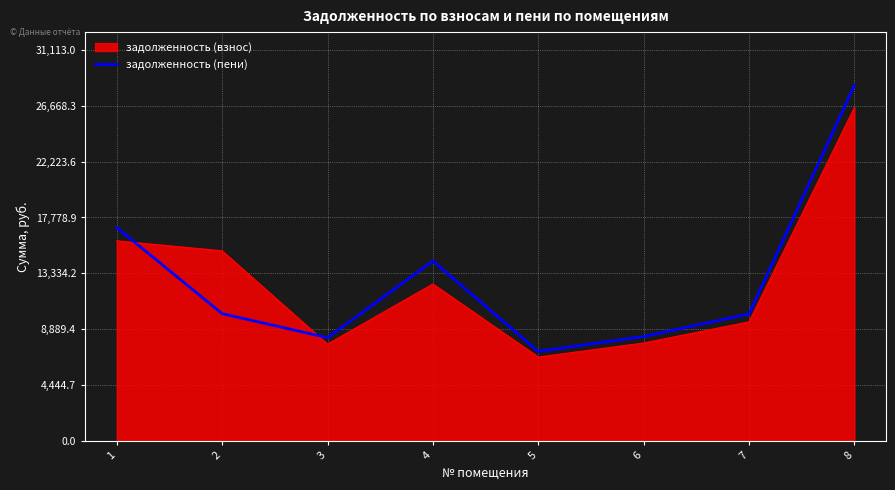

Read the задолженность (взнос) value at 1.

15921.6